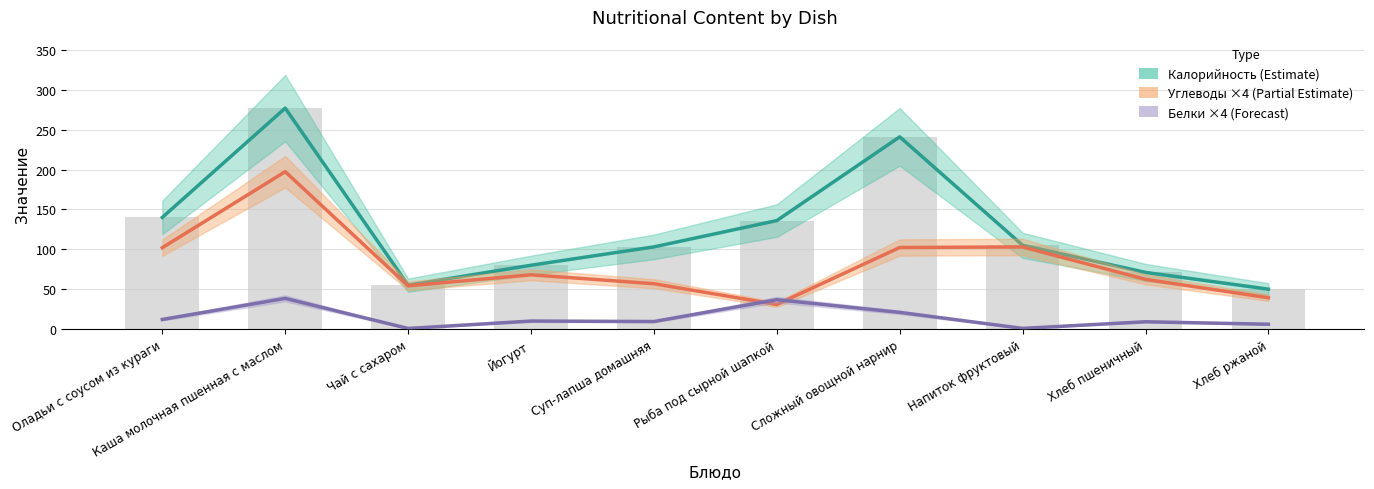

Reading left to right, list all the values displayed in this chart.

Калорийность (Estimate): 140.0	277.0	55.0	80.0	103.0	136.0	241.0	105.0	71.0	50.0
Углеводы ×4 (Partial Estimate): 102.0	197.3	54.2	68.0	56.8	30.8	102.2	102.9	62.3	39.2
Белки ×4 (Forecast): 12.0	38.4	0.7	10.0	9.4	36.8	20.9	0.8	9.1	6.0